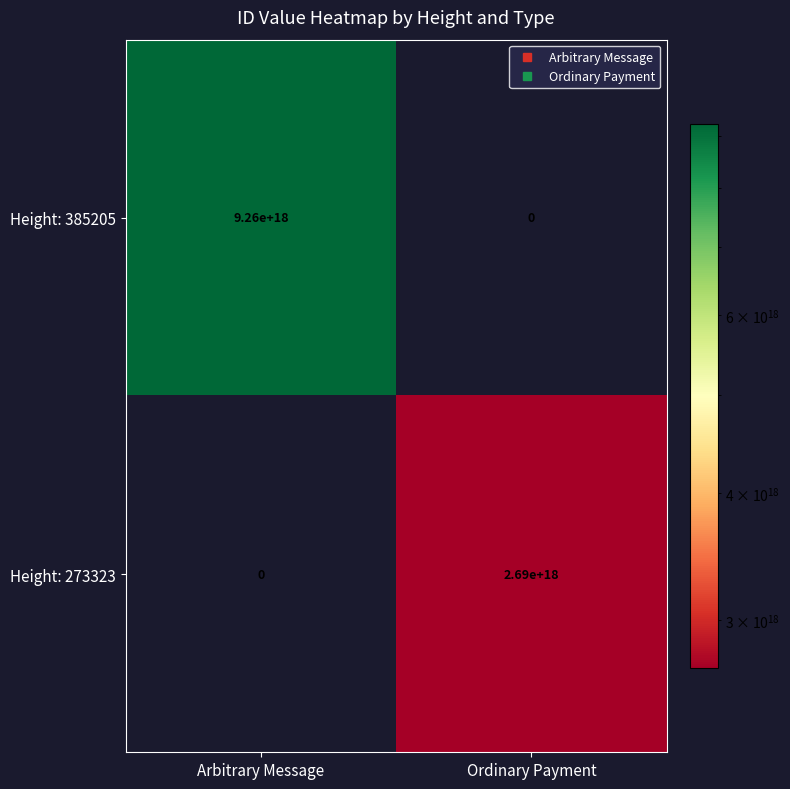

Which category has the lowest value in the Height: 273323 series?

Arbitrary Message